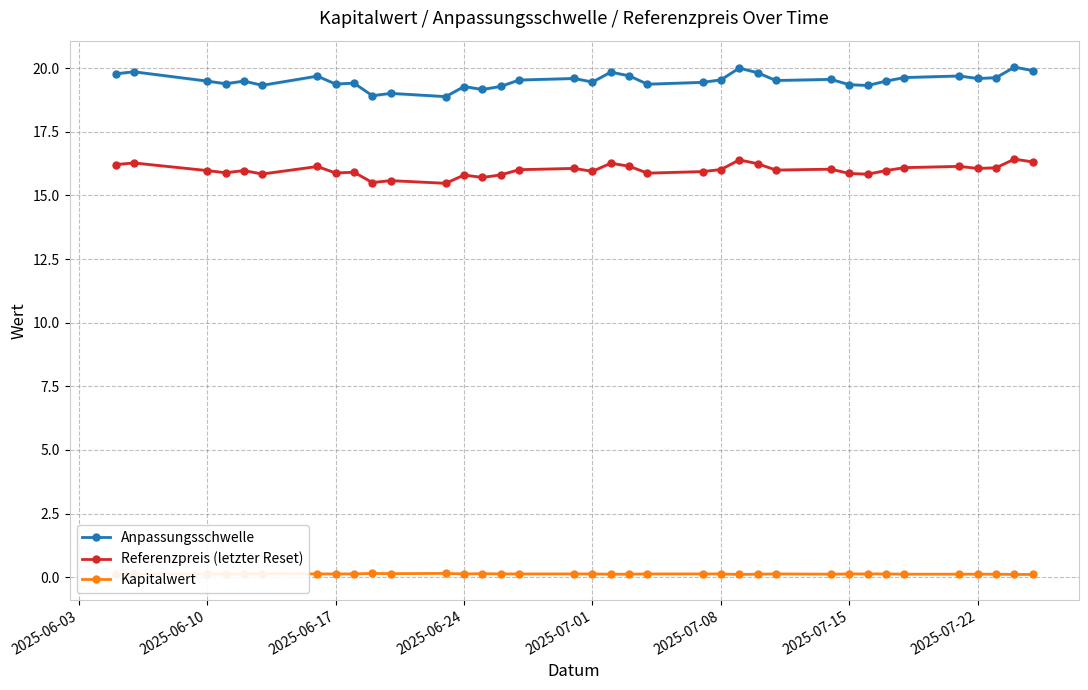

Is this an area chart (filled region under the line)?

No